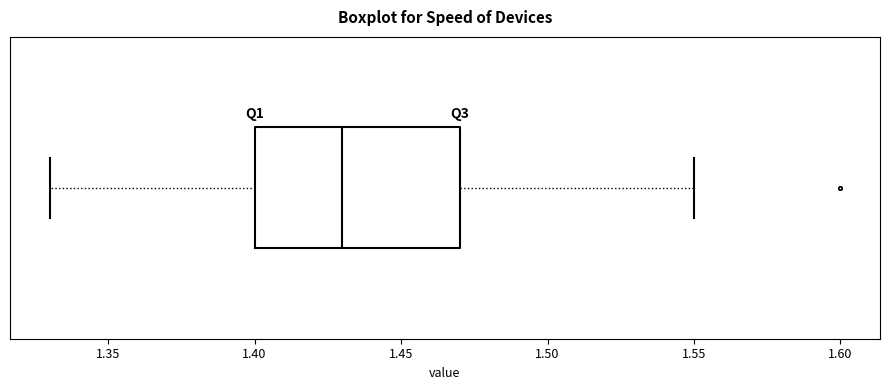

Where is the left edge of the box on the x-axis? The values are not printed on the chart, so give them approximately, as read against the axis.

1.40